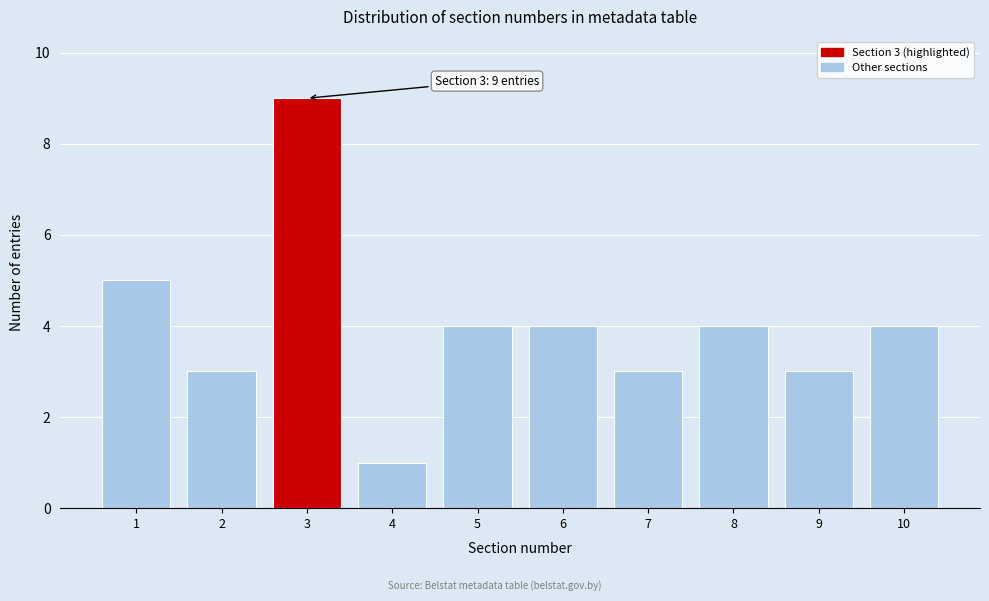

Reading right to left, transcribe all the data shown in this chart.

10=4	9=3	8=4	7=3	6=4	5=4	4=1	3=9	2=3	1=5